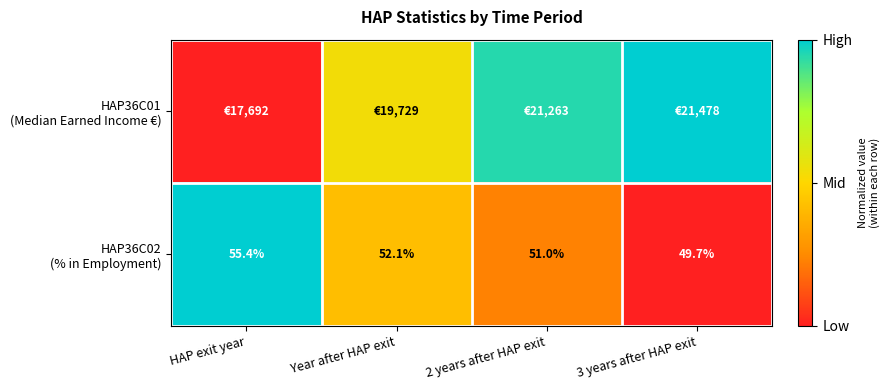

Which series has the largest total across all categories?

HAP36C01 (Median Earned Income €)